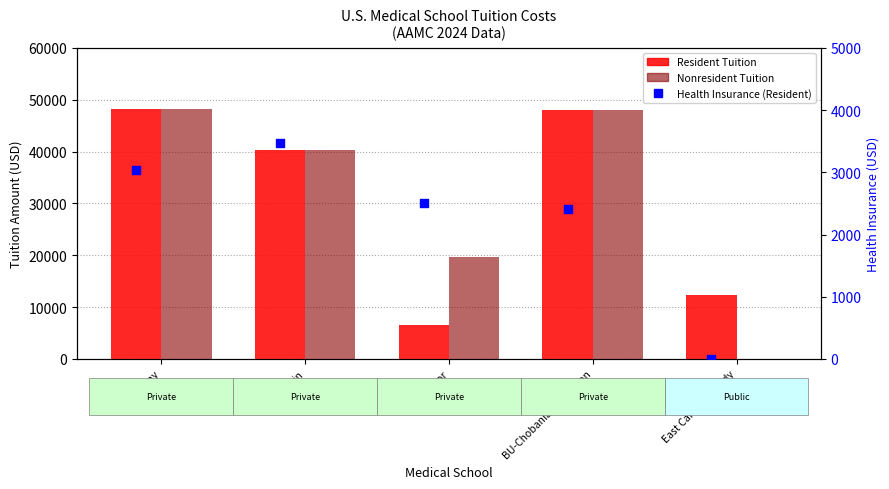

What is the total value across all series at East Carolina-Brody?

12382